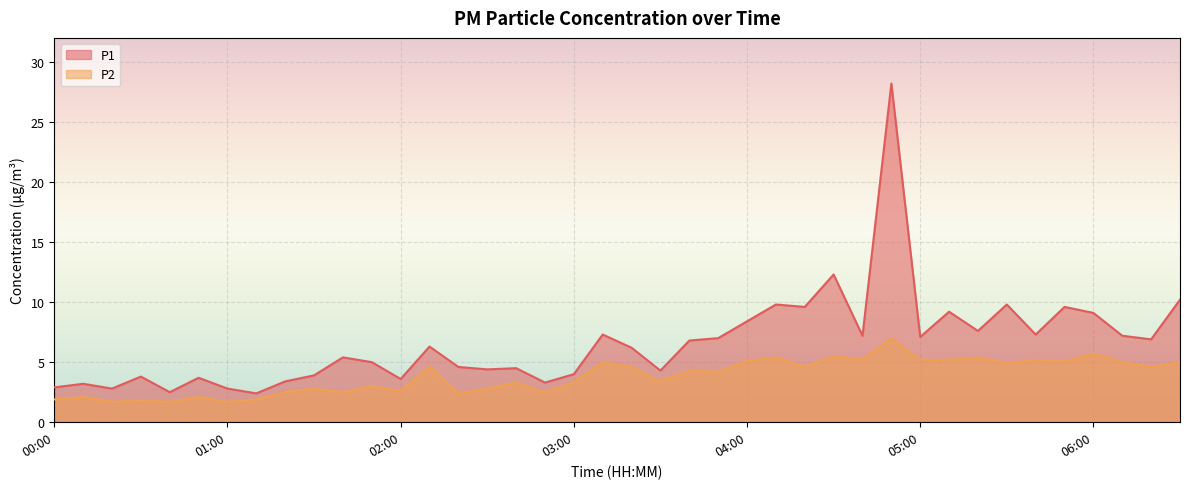

What is the label of the 17th point from the left?

02:40